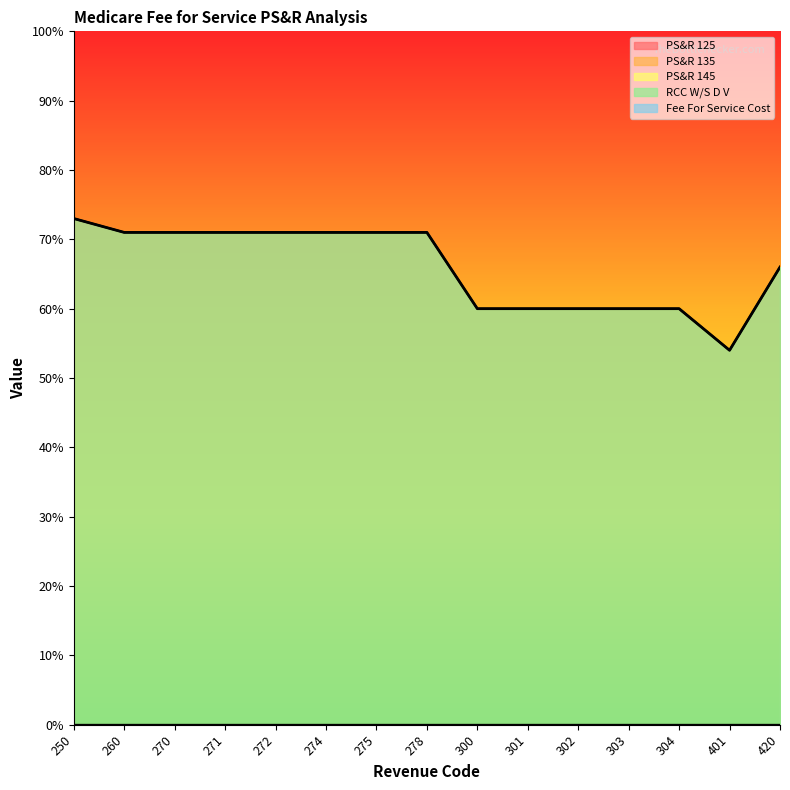

Reading right to left, what are all the values shown in this chart?

PS&R 125: 0	0	0	0	0	0	0	0	0	0	0	0	0	0	0
PS&R 135: 0	0	0	0	0	0	0	0	0	0	0	0	0	0	0
PS&R 145: 0	0	0	0	0	0	0	0	0	0	0	0	0	0	0
RCC W/S D V: 66	54	60	60	60	60	60	71	71	71	71	71	71	71	73
Fee For Service Cost: 0	0	0	0	0	0	0	0	0	0	0	0	0	0	0